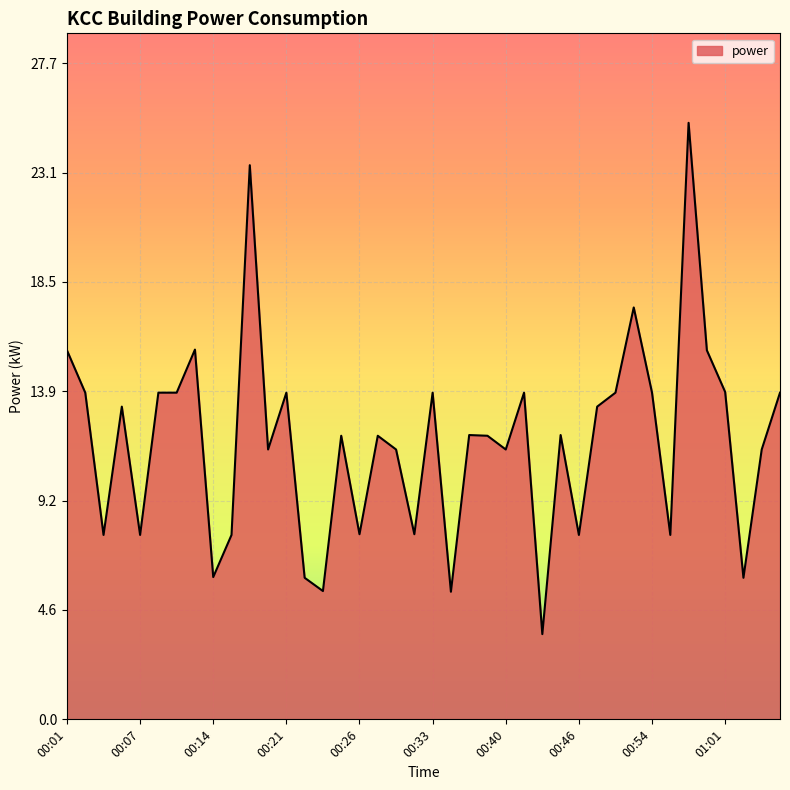

What is the greatest value displayed?

25.2